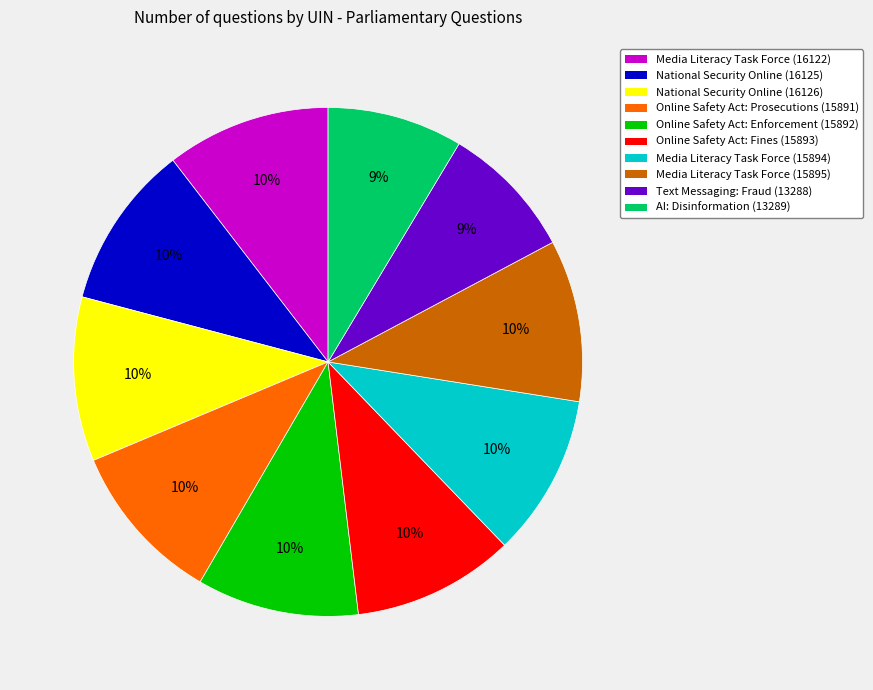

To the nearest percent, what is the average slice percentage?

10%